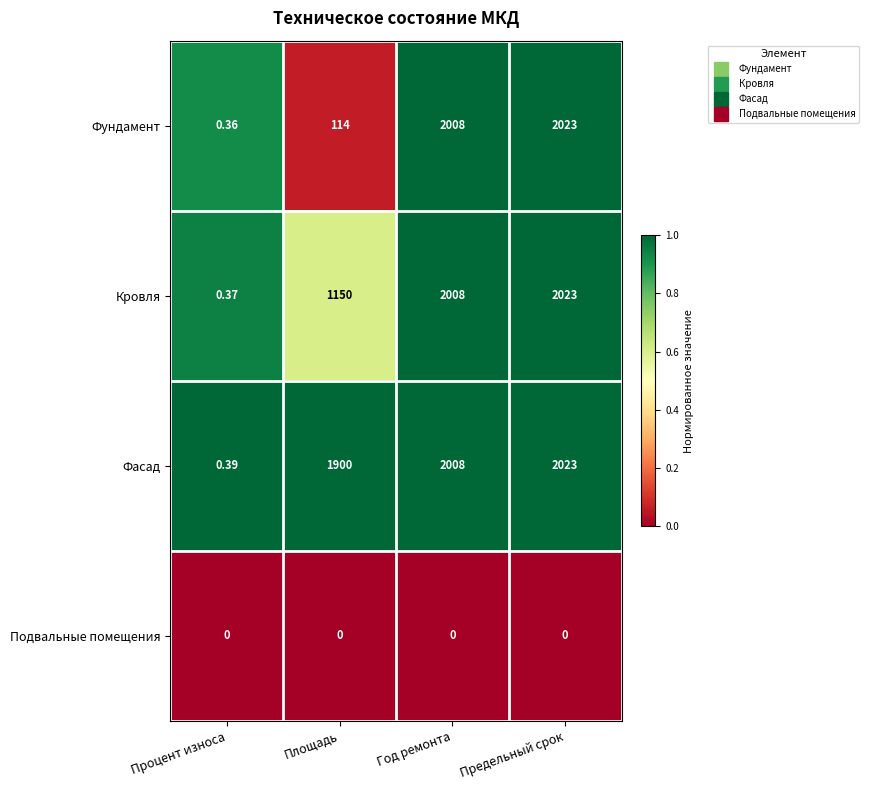

What is the difference between the highest and lowest values at Год ремонта?

2008.0